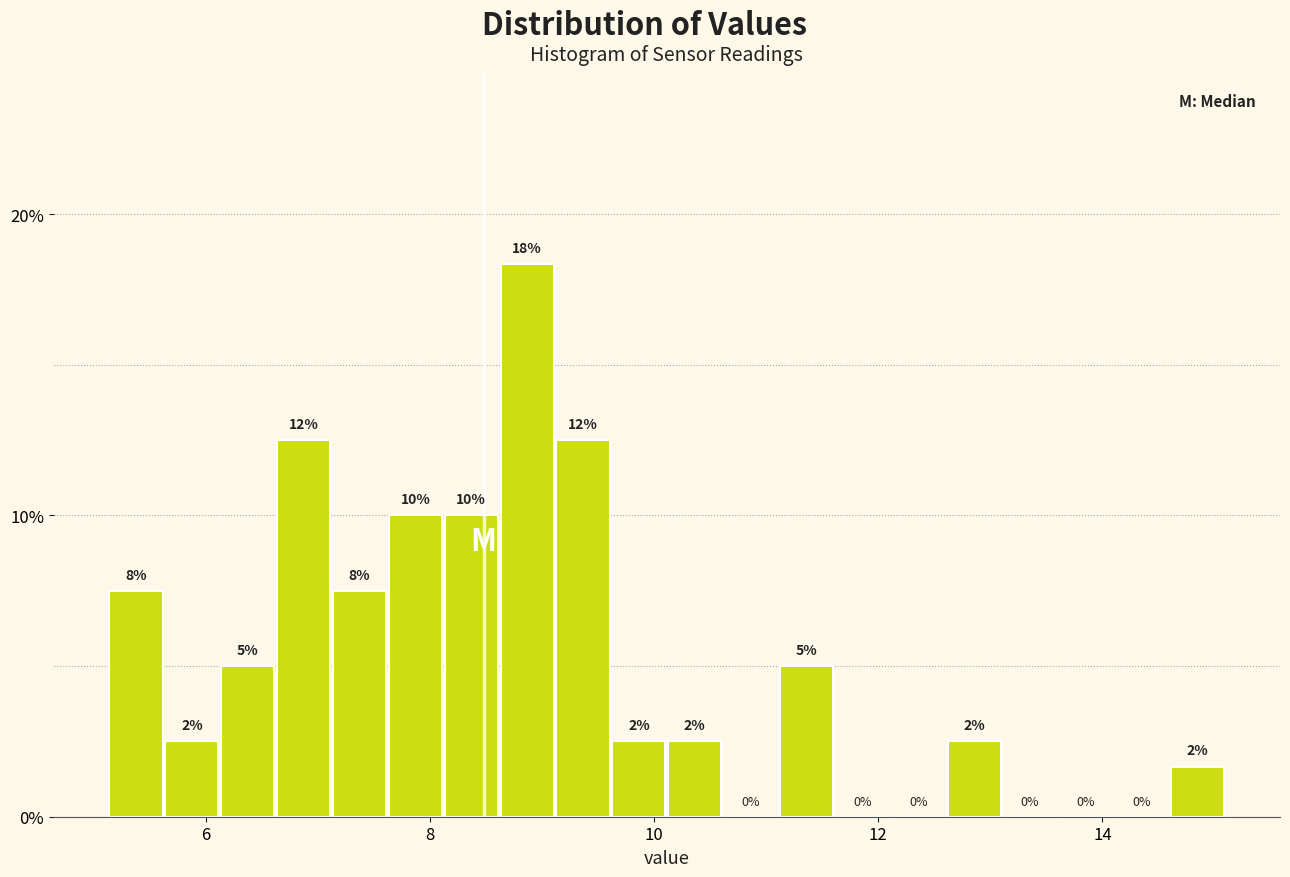

Read against the x-axis, roughly where is the centre of the tallest bar?

8.8